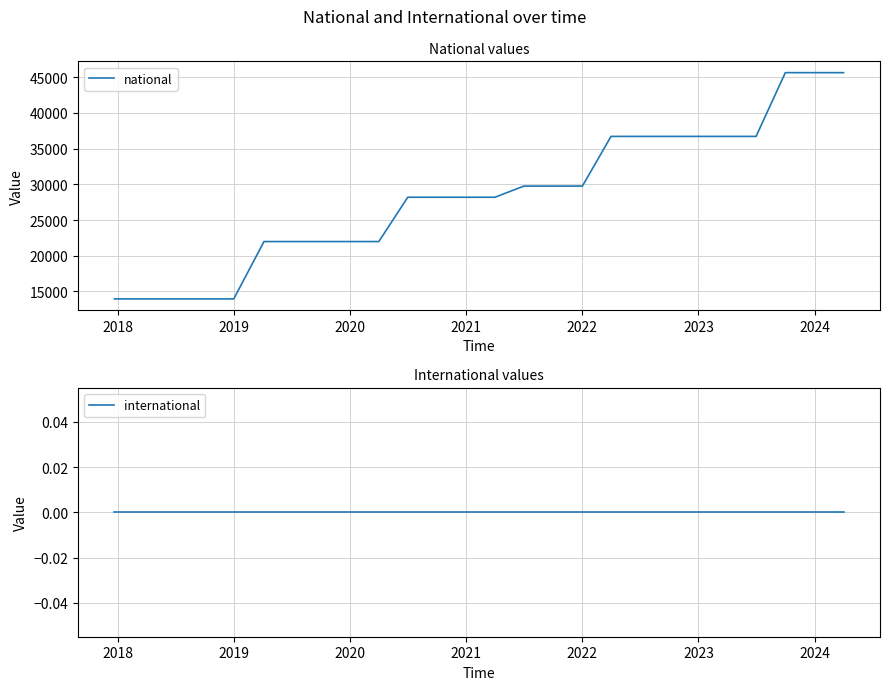

What is the minimum value for national?

13944